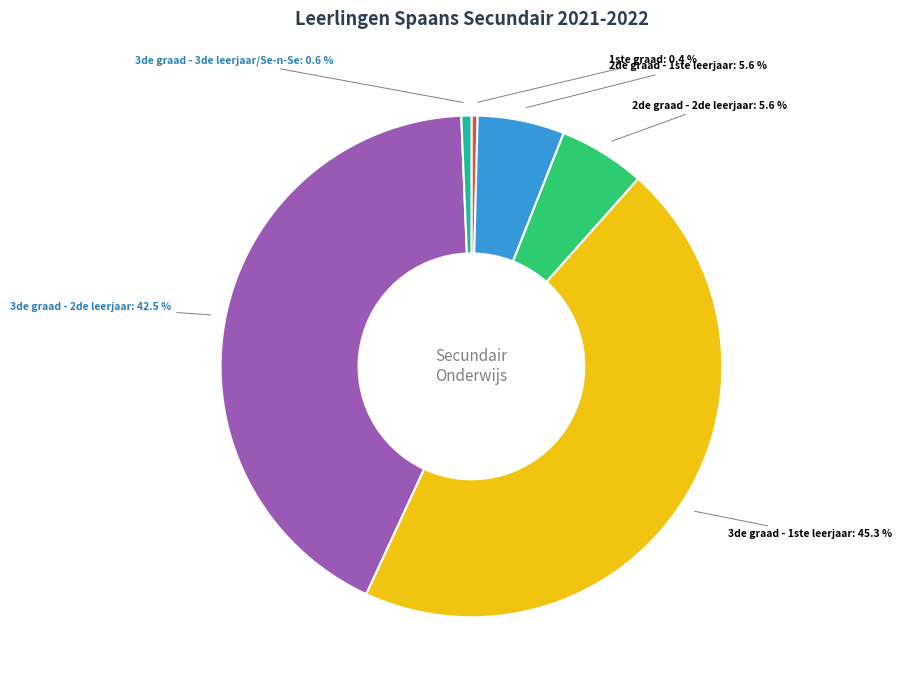

How many segments does this pie chart have?

6